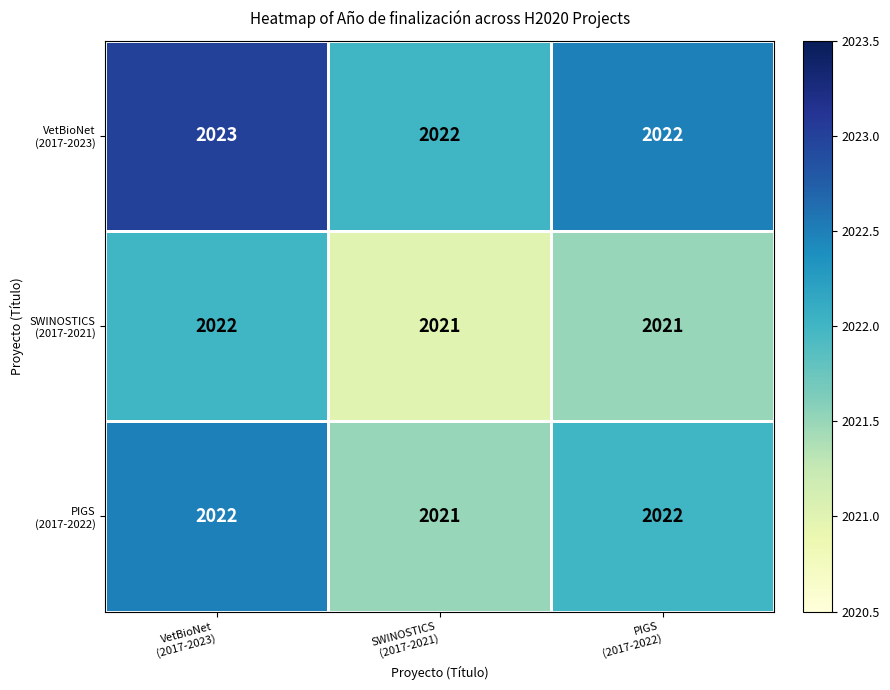

What is the greatest value displayed?

2023